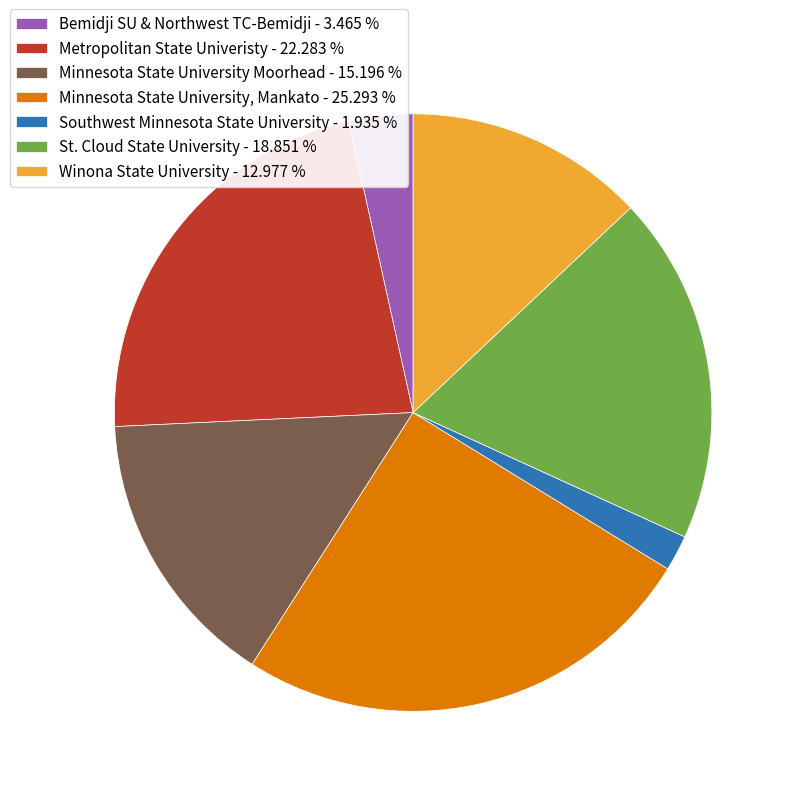

Combined, do St. Cloud State University and Winona State University account for over 50%?

No